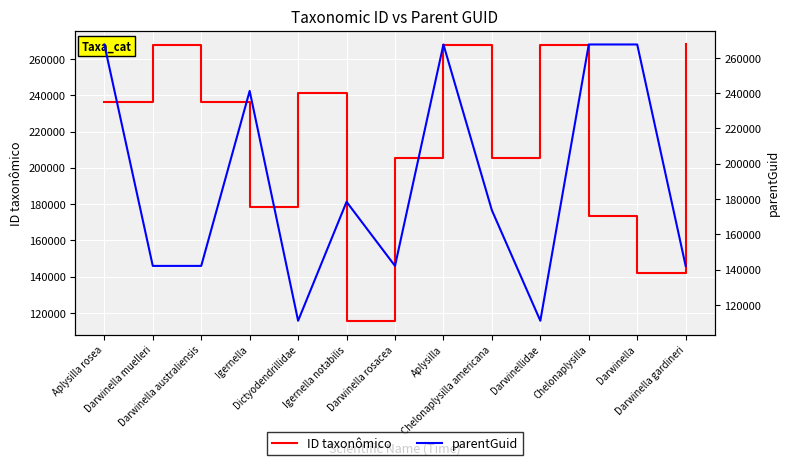

What is the sum of all parentGuid values?

2454853